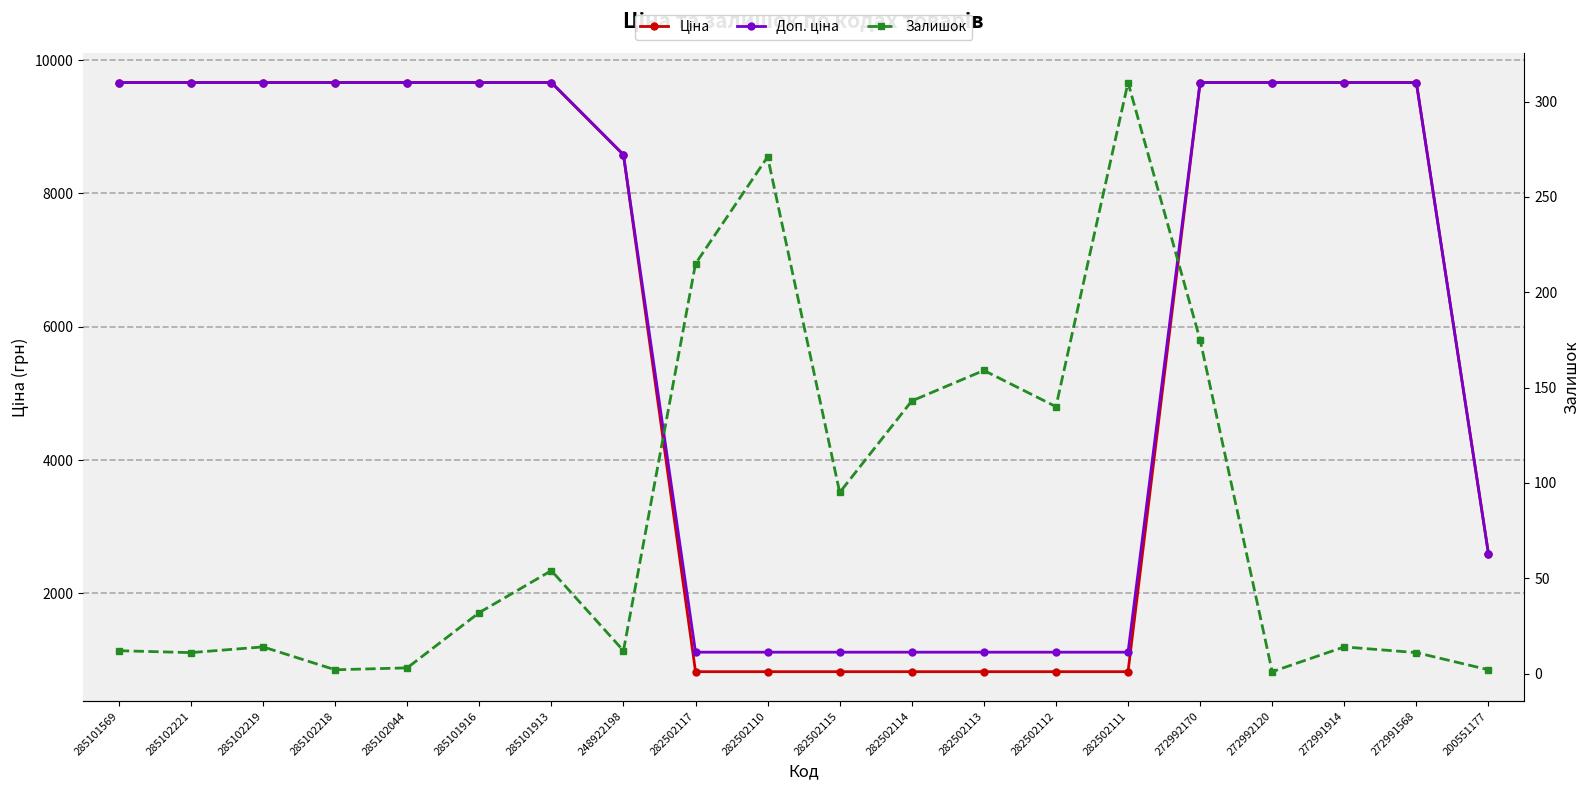

What is the total value across all series at 285101916?

19361.3